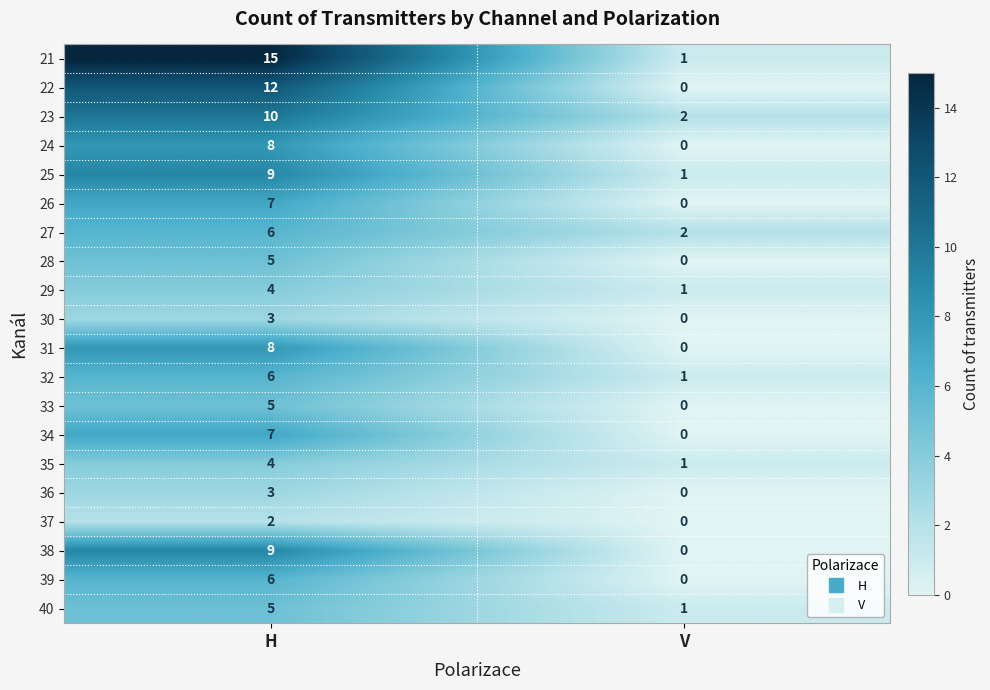

At which label is 29 closest to 2?

V